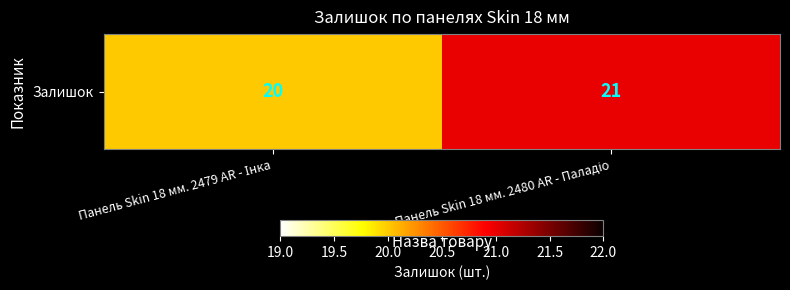

Reading left to right, what are all the values shown in this chart?

20	21